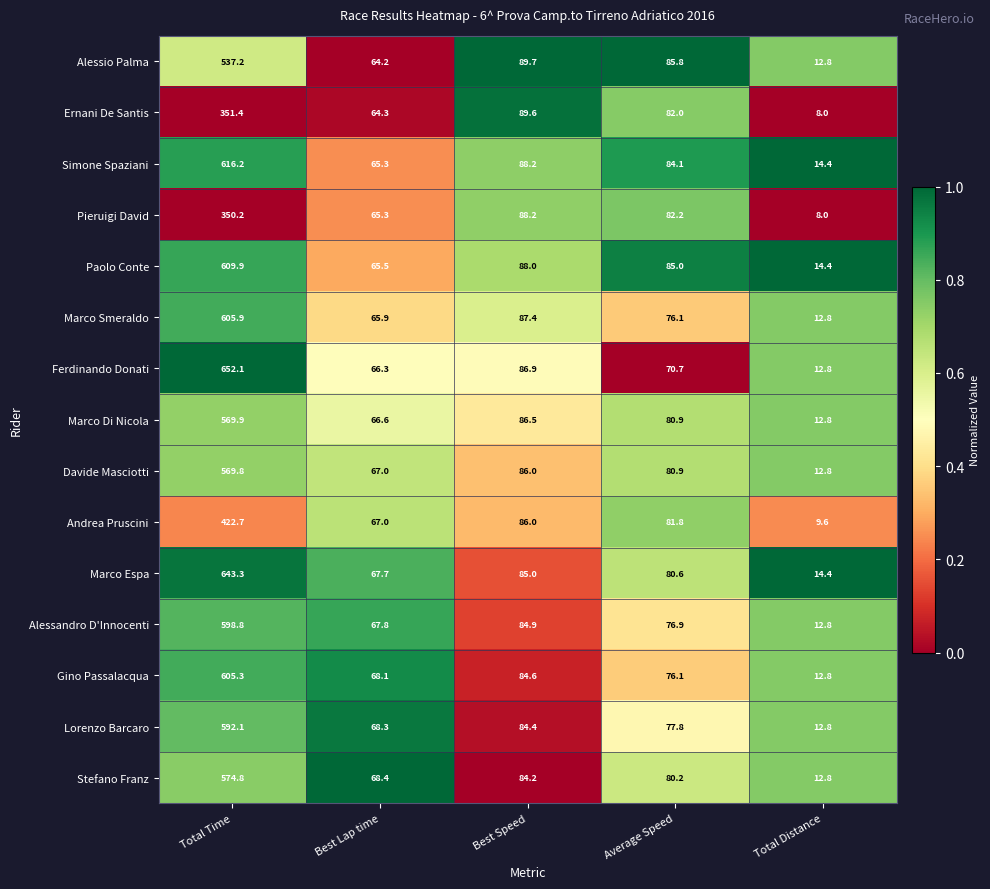

True or false: Paolo Conte has a value of 88.0 at Best Speed.

True